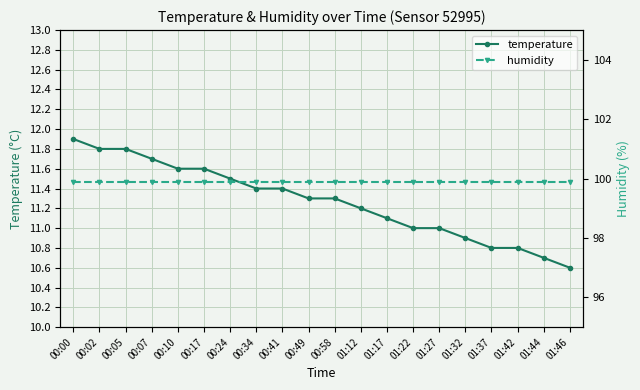

Where is humidity nearest to the value 99?

00:00